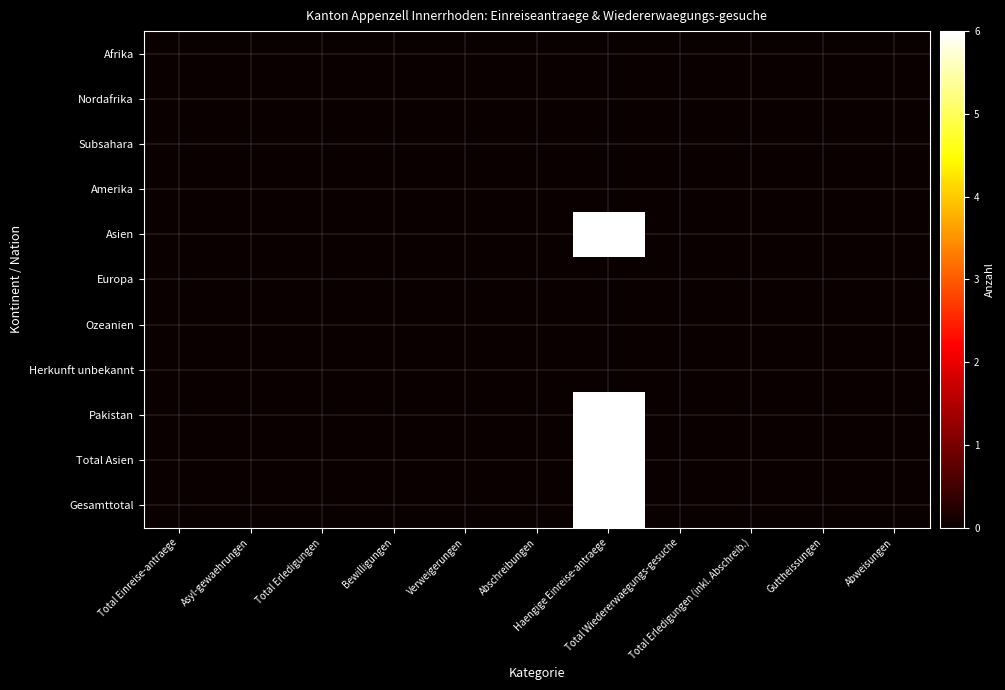

Which label corresponds to the largest value in the chart?

Haengige Einreise-antraege